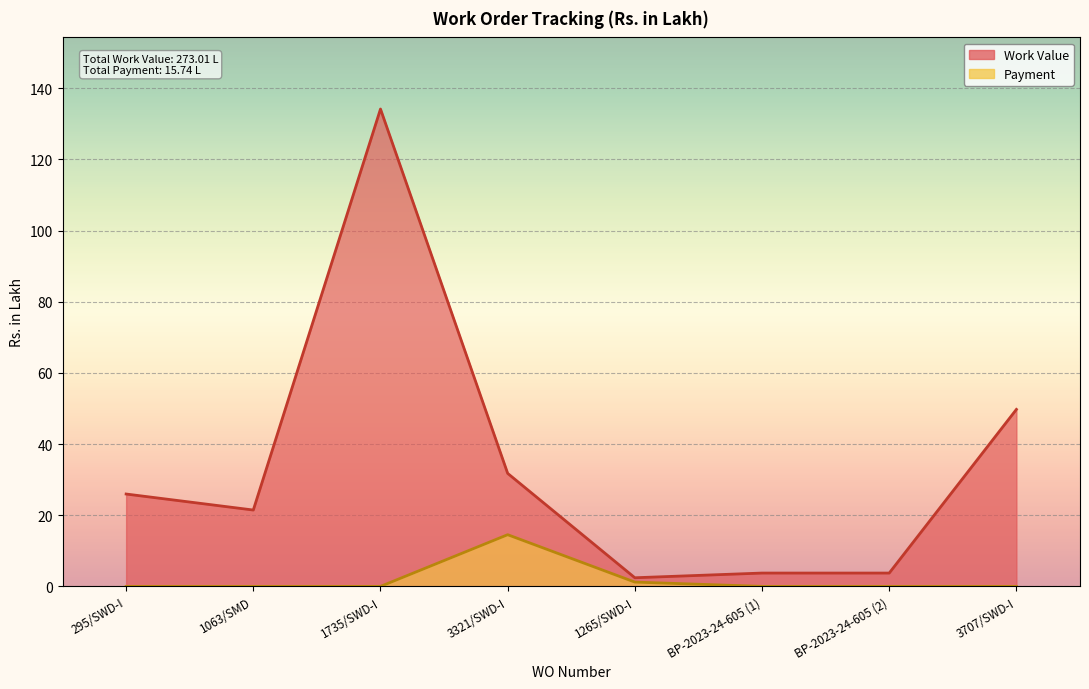

At which category does Work Value reach its first local valley?

1063/SMD